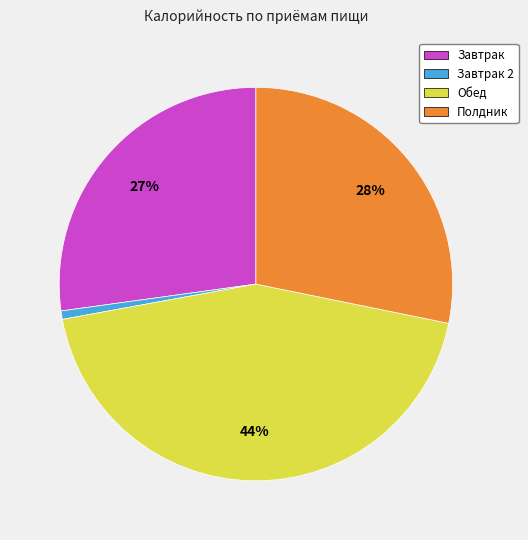

Rank the categories by value from lowest to highest.

Завтрак 2, Завтрак, Полдник, Обед